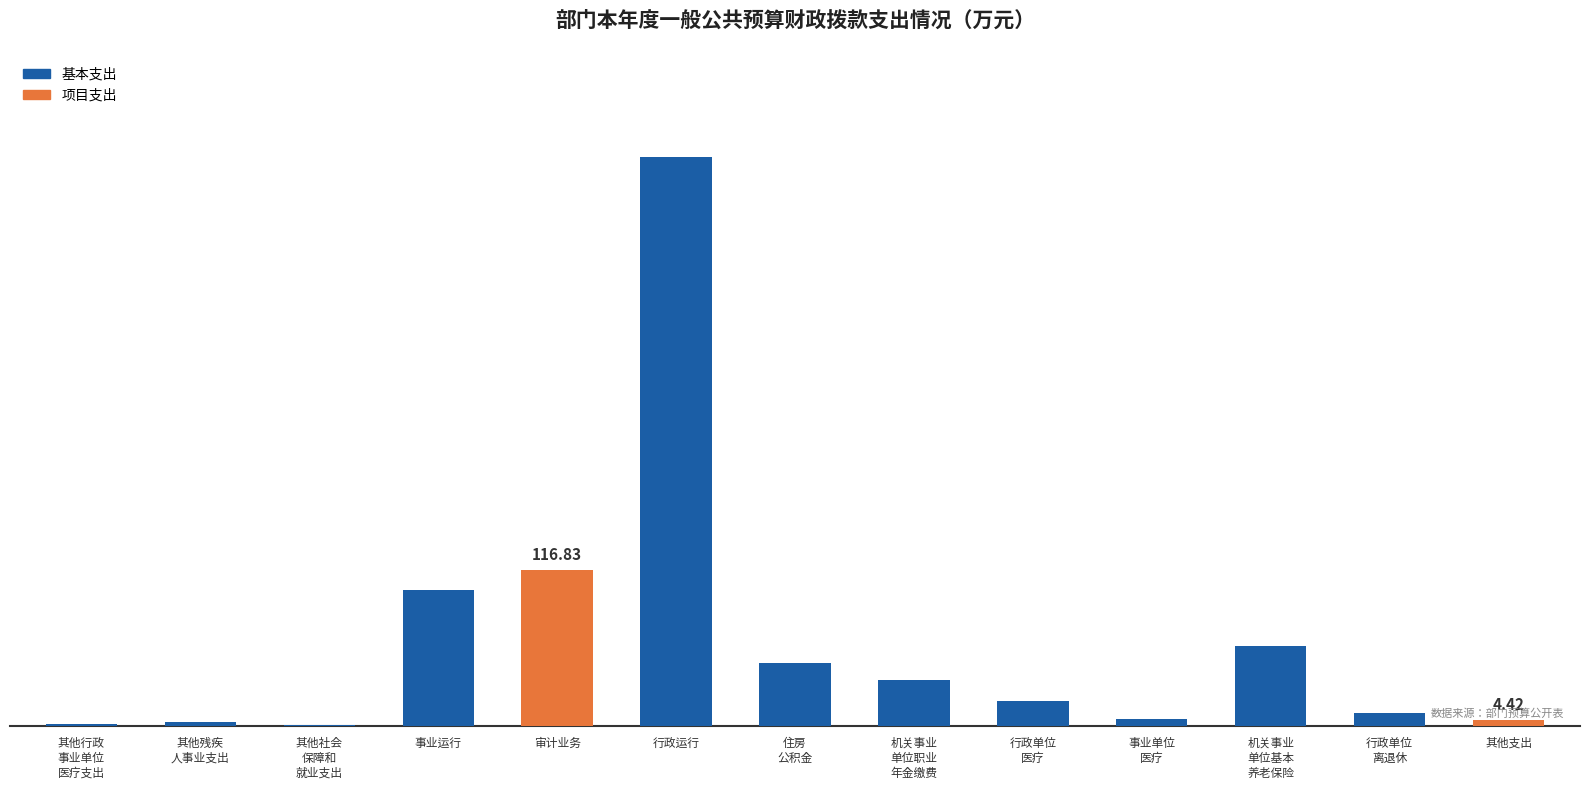

Are the bars horizontal?

No